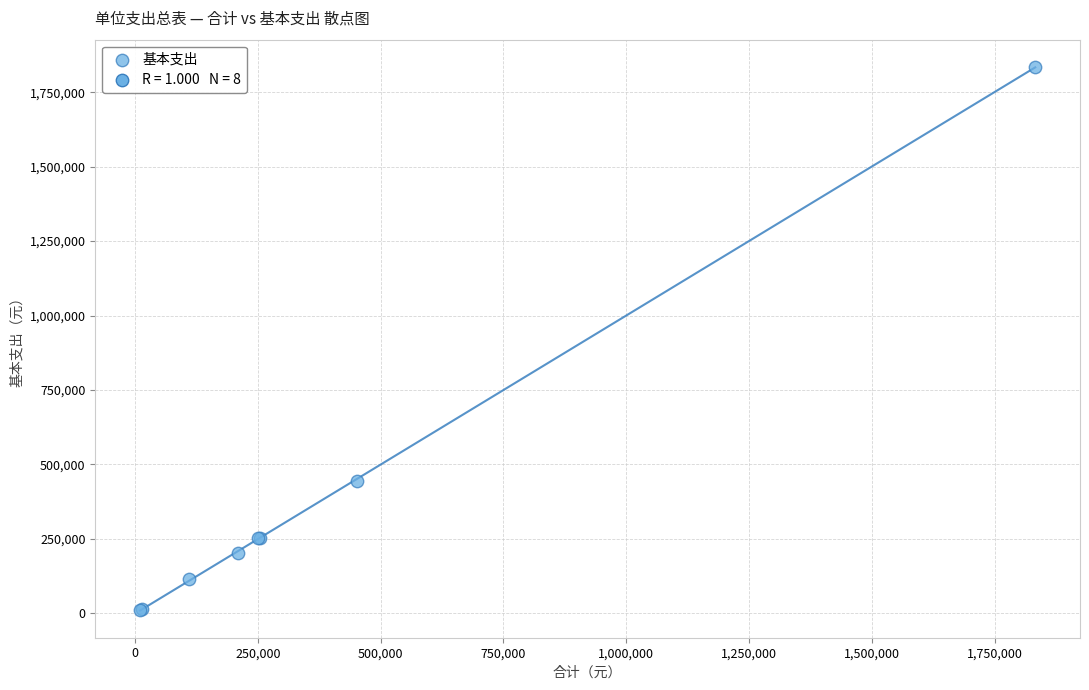

What Y value in the scatter plot is closest to 923100?

445205.8